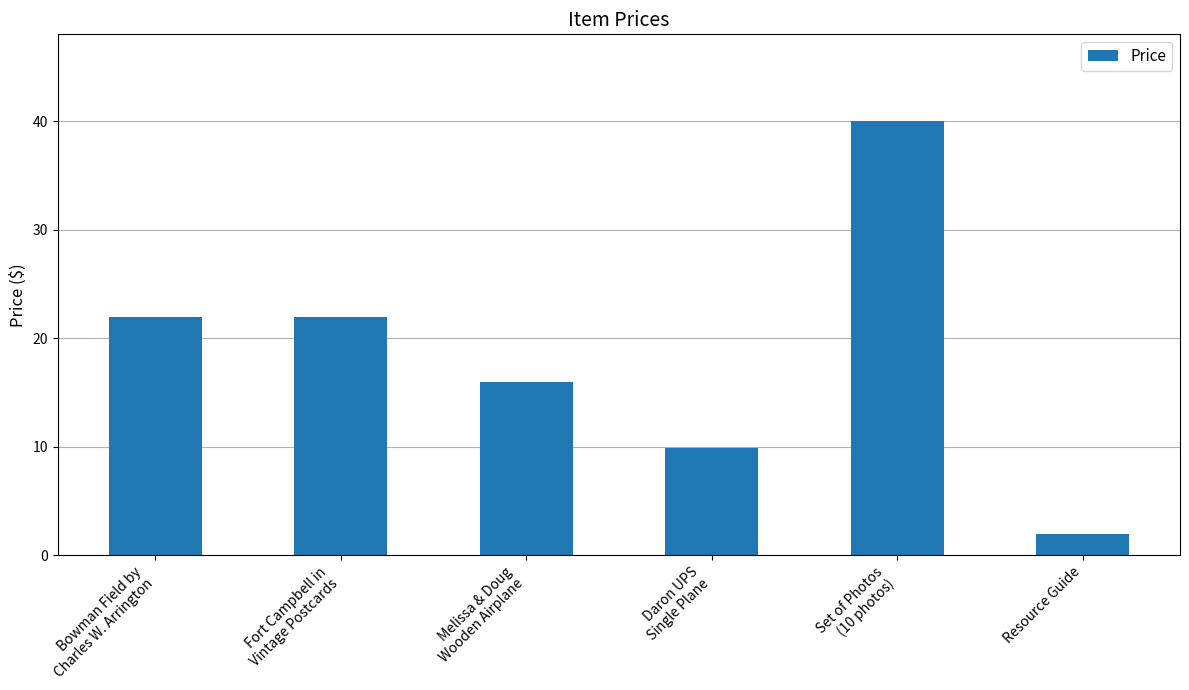

Reading left to right, extract all data points from this chart.

22.0	22.0	16.0	9.9	40.0	2.0